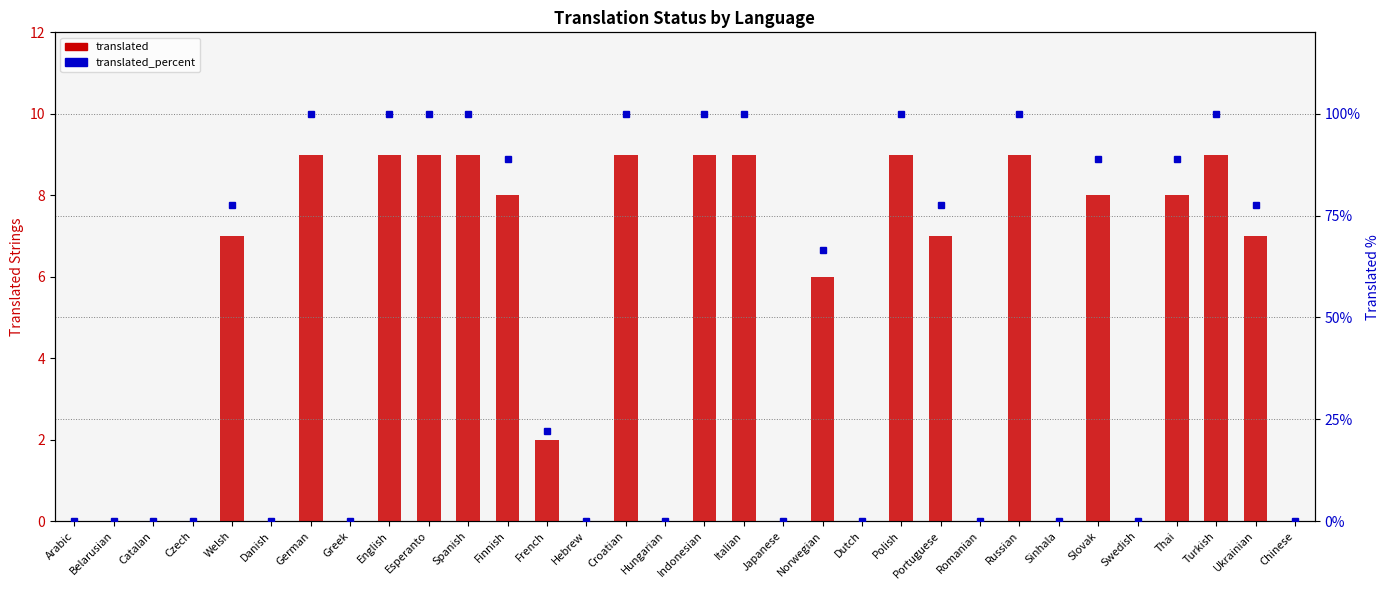

Which series has the largest total across all categories?

translated_percent